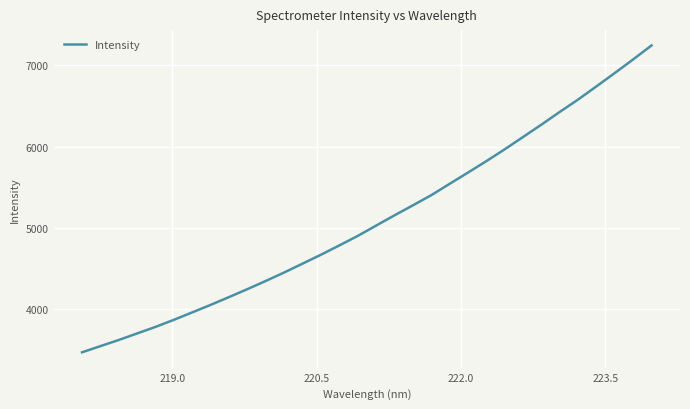

What is the smallest value displayed?

3472.8